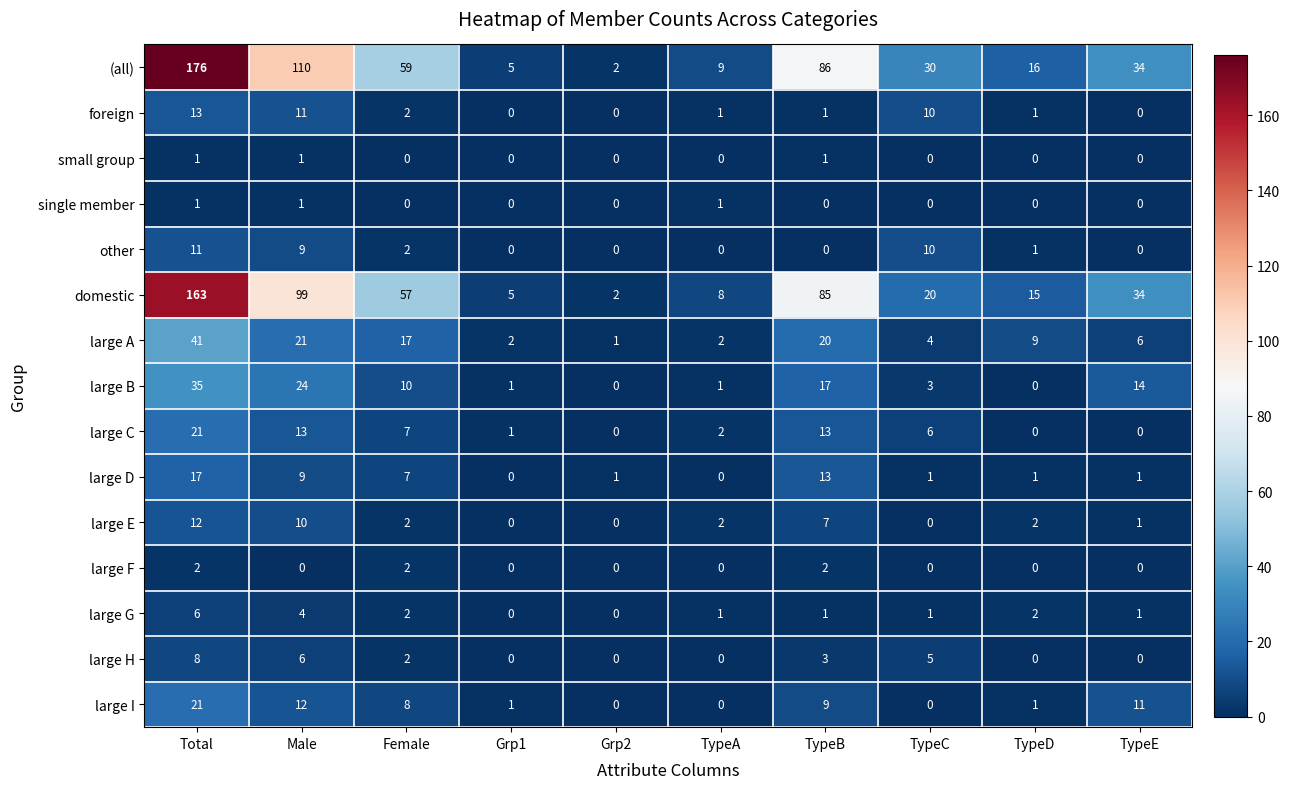

Which series changed the most between Grp1 and TypeA?

(all)